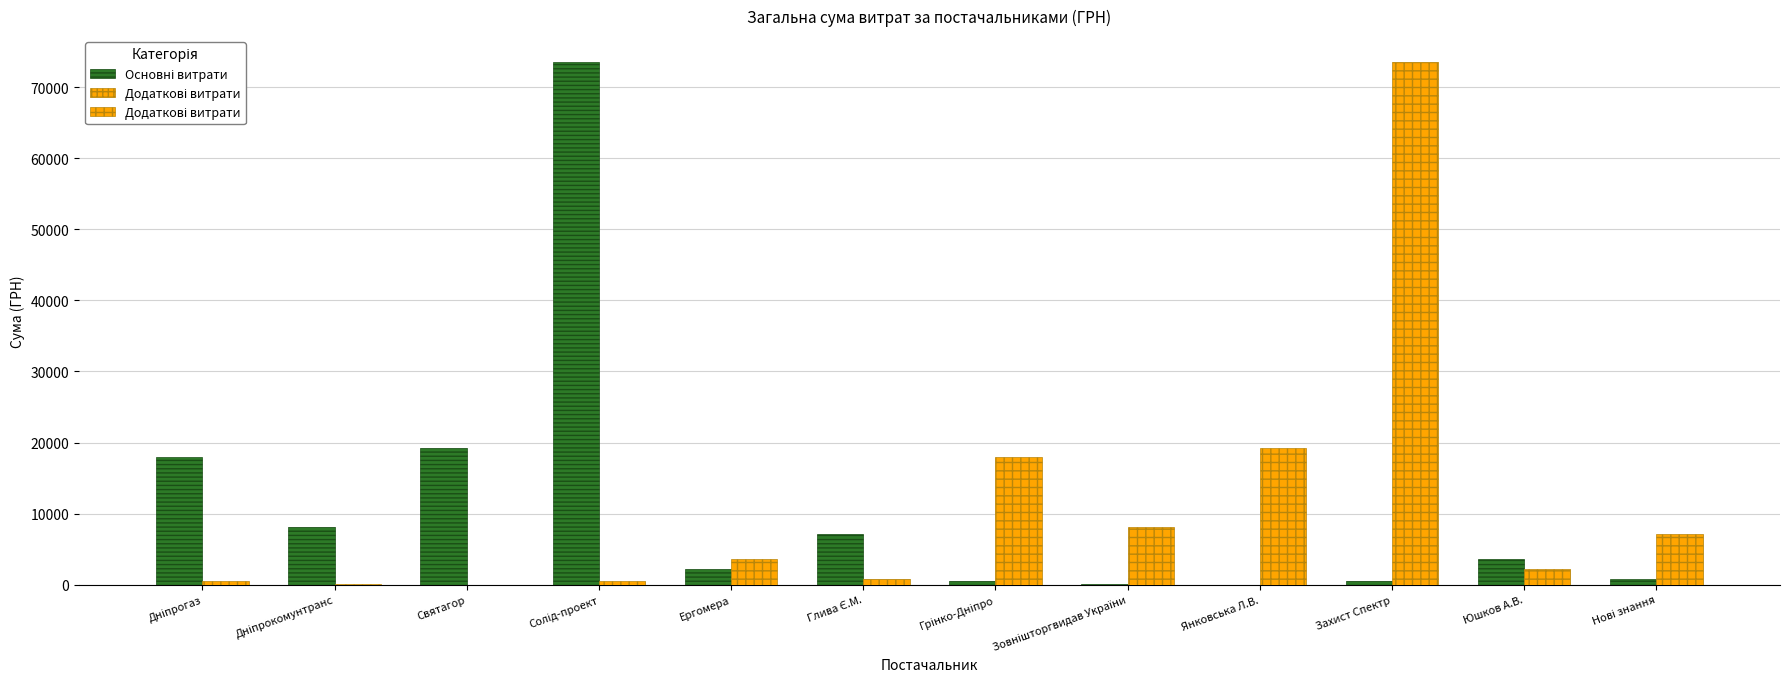

Which series has the largest total across all categories?

Основні витрати